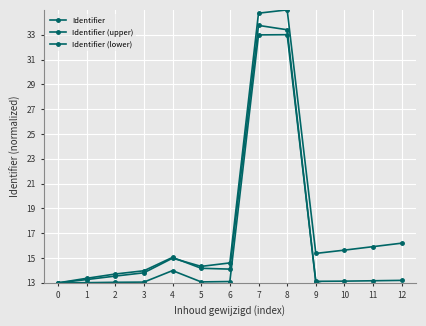

Is the value of Identifier at 6 greater than the value of Identifier (upper) at 5?

No